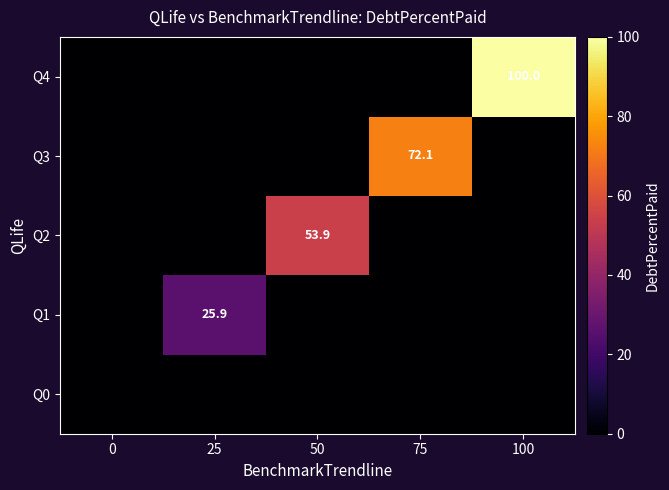

The value of Q3 at 75 is 94.6. True or false?

False